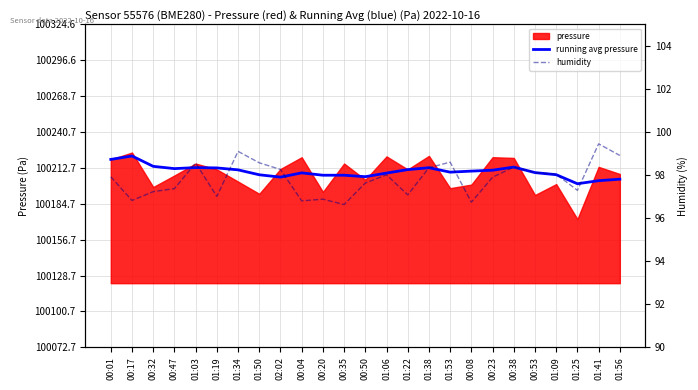

Which category has the lowest value across all series?

00:35